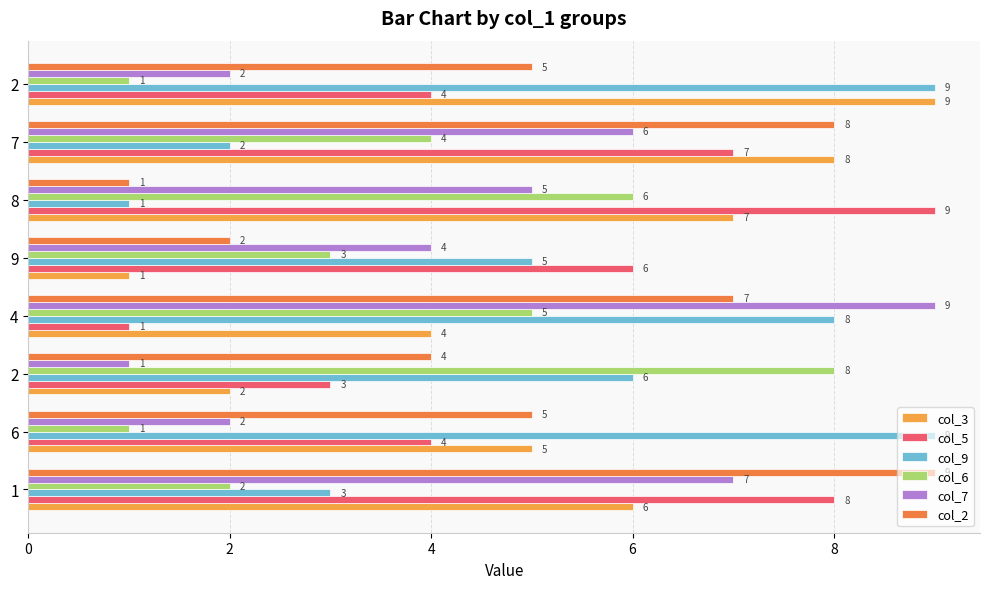

What is the sum of all col_3 values?

42